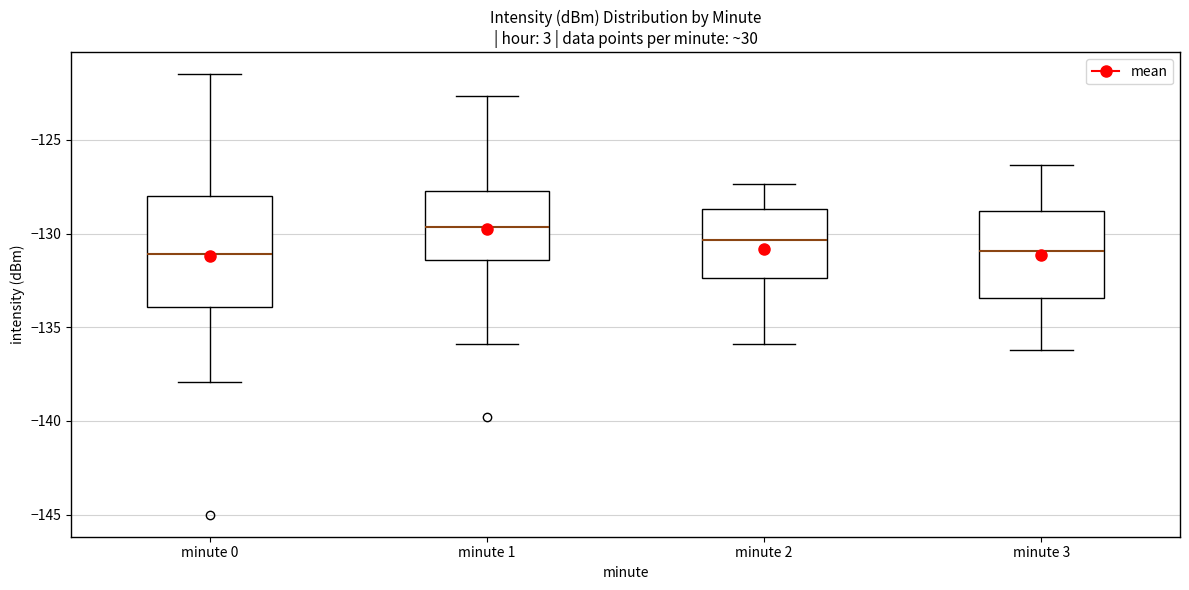

Where does the lower whisker of the box for minute 0 end on the y-axis? The values are not printed on the chart, so give them approximately, as read against the axis.

-138.0